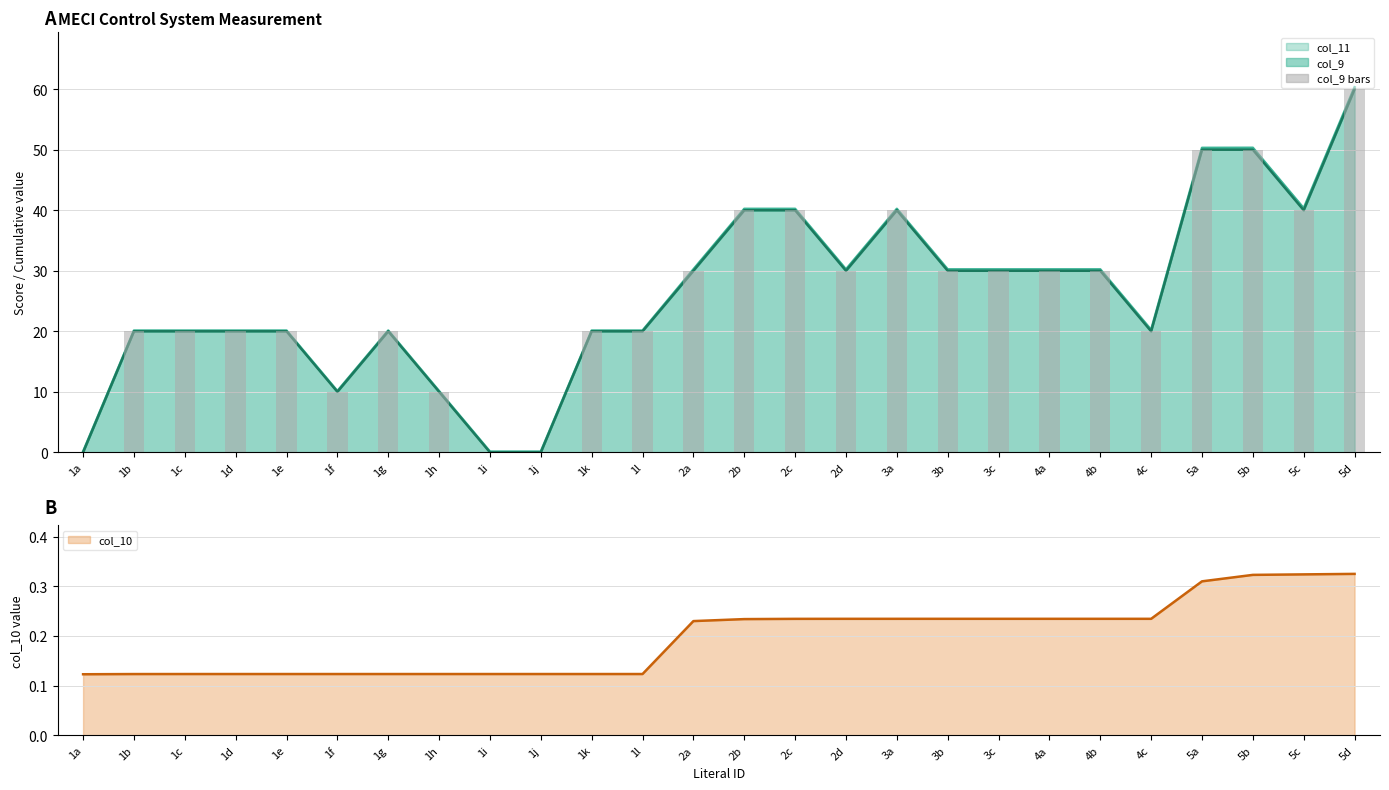

At 2a, list the series in order from smallest to largest.

col_10, col_9 bars